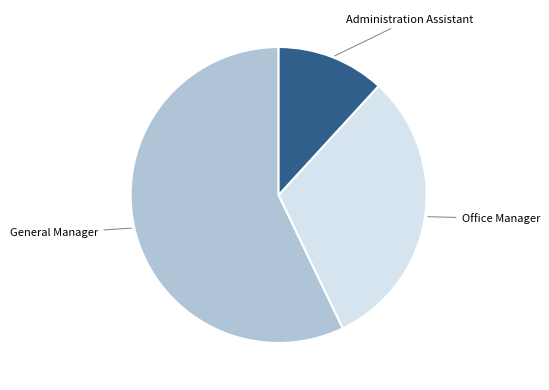

Is there any slice that represents more than half of the pie?

Yes